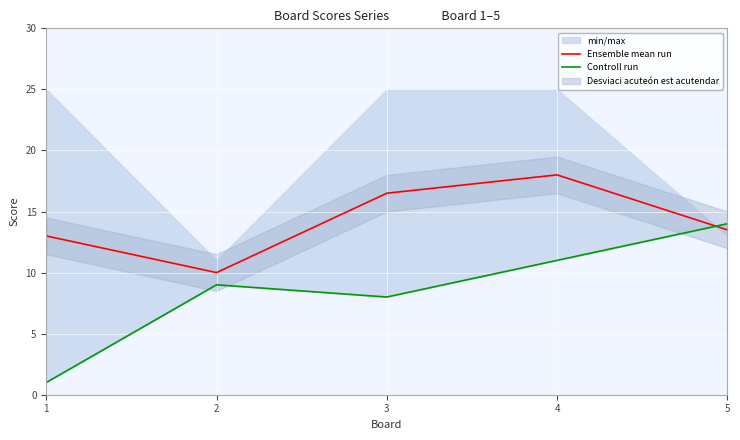

True or false: Ensemble mean run has a value of 7.2 at 4.

False